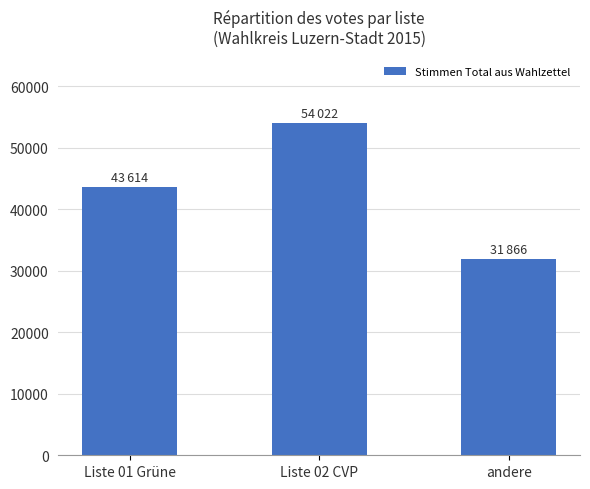

What is the approximate value at Liste 02 CVP?

54022